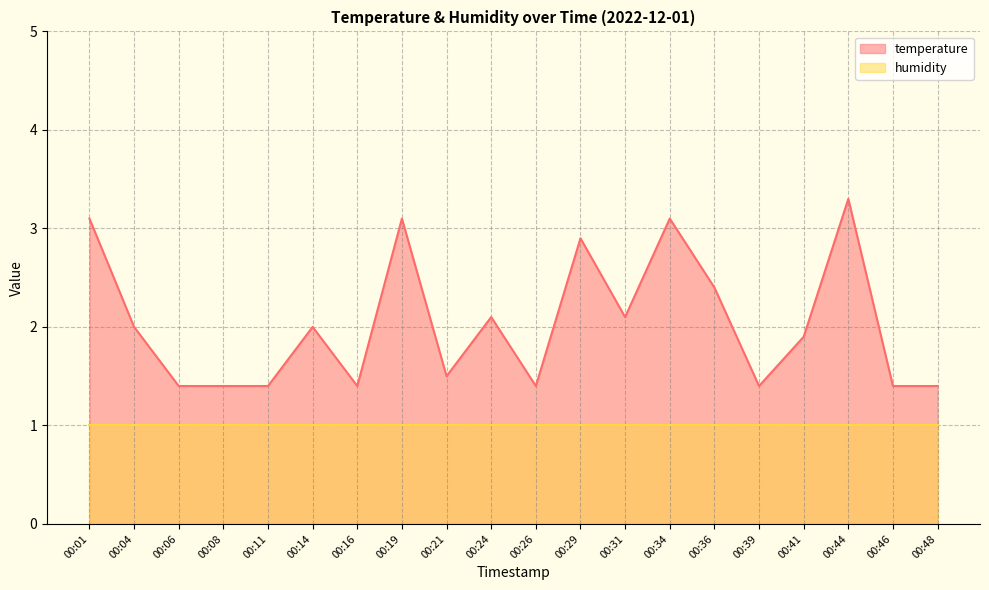

Approximately how many times larger is the value at 00:36 compared to 00:29?

0.8